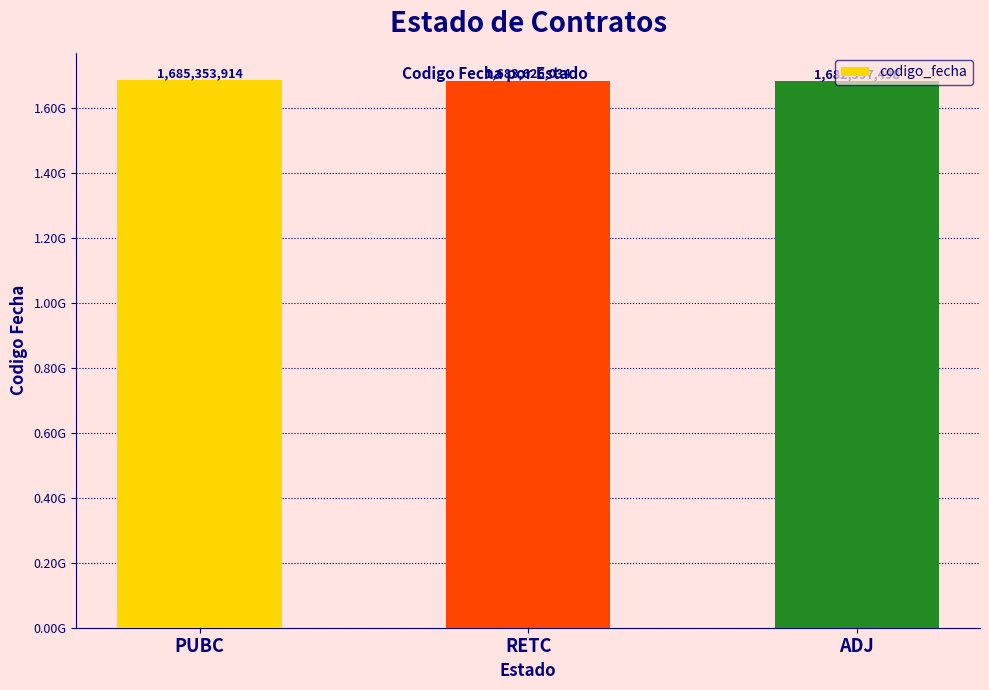

List the labels in order of value, smallest first.

ADJ, RETC, PUBC